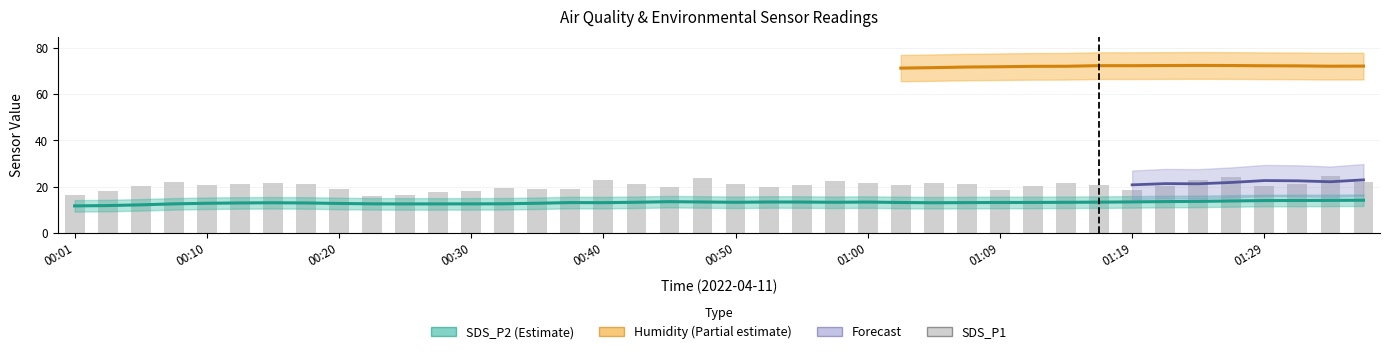

Which category has the highest value in the SDS_P1 series?

01:34